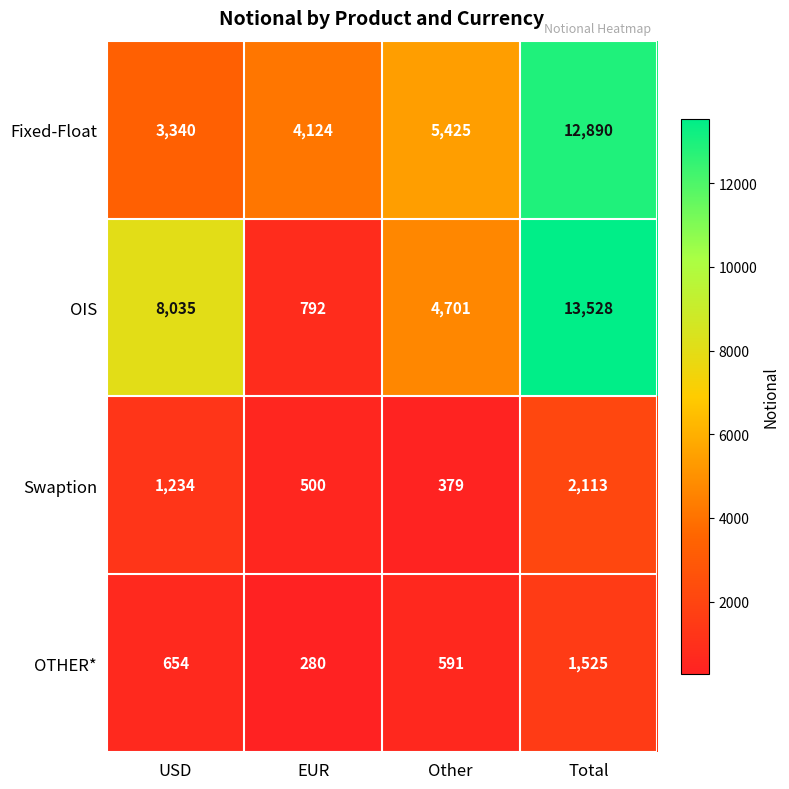

What is the total value across all series at USD?

13263